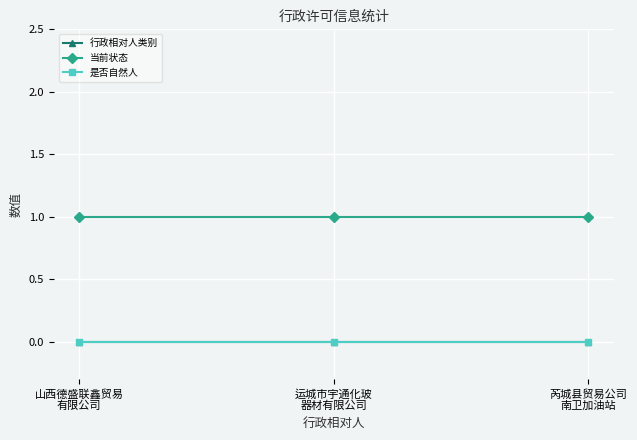

Reading left to right, list all the values displayed in this chart.

行政相对人类别: 0	0	0
当前状态: 1	1	1
是否自然人: 0	0	0